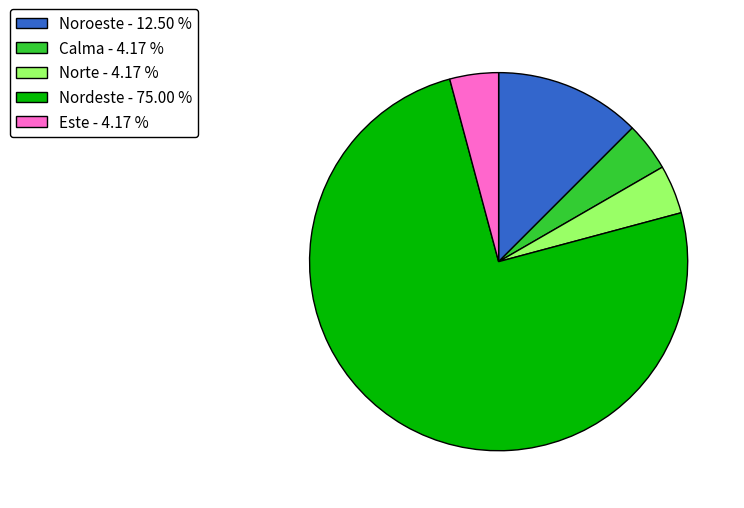

Is the sum of Este - 4.17 % and Calma - 4.17 % greater than half?

No